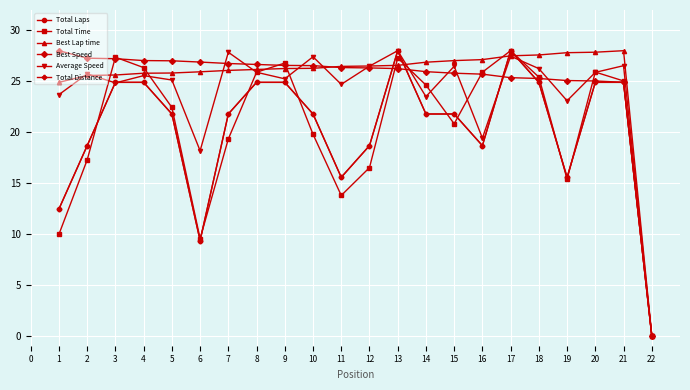

Is this an area chart (filled region under the line)?

No